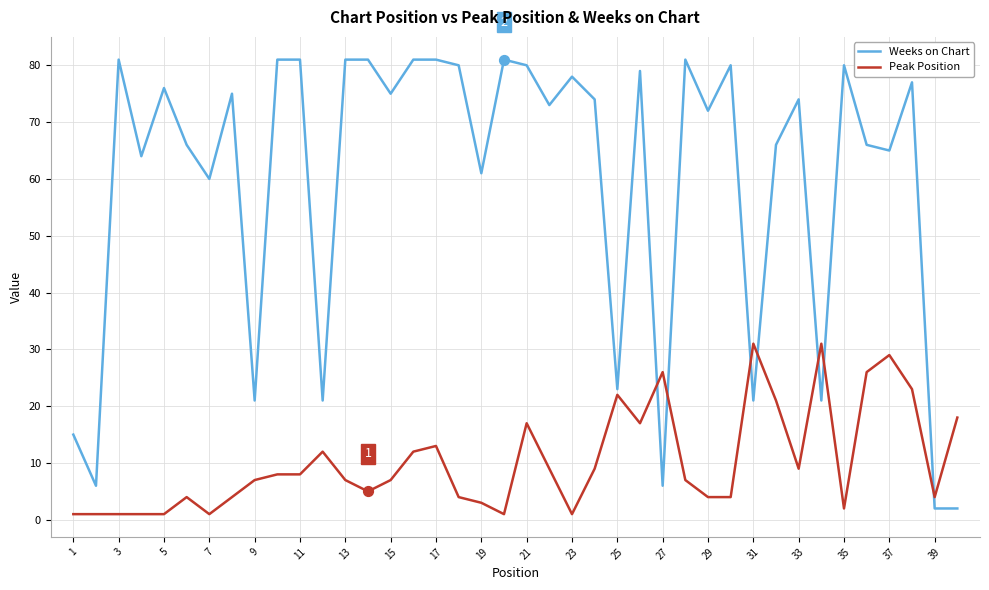

Which series has the widest spread of values?

Weeks on Chart